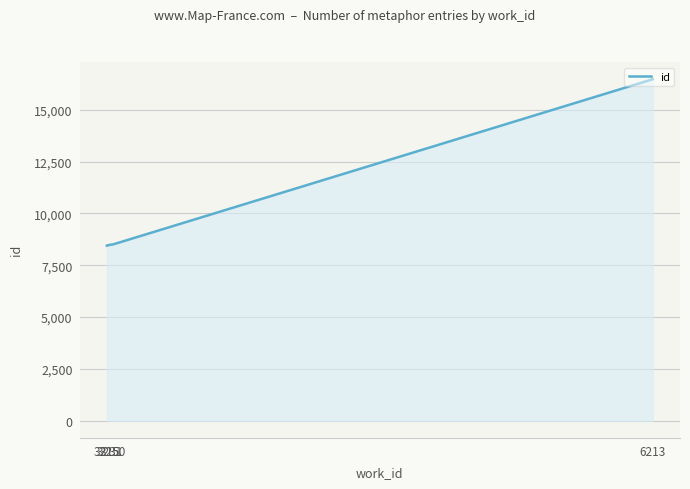

How many data points are less than 16473?

5